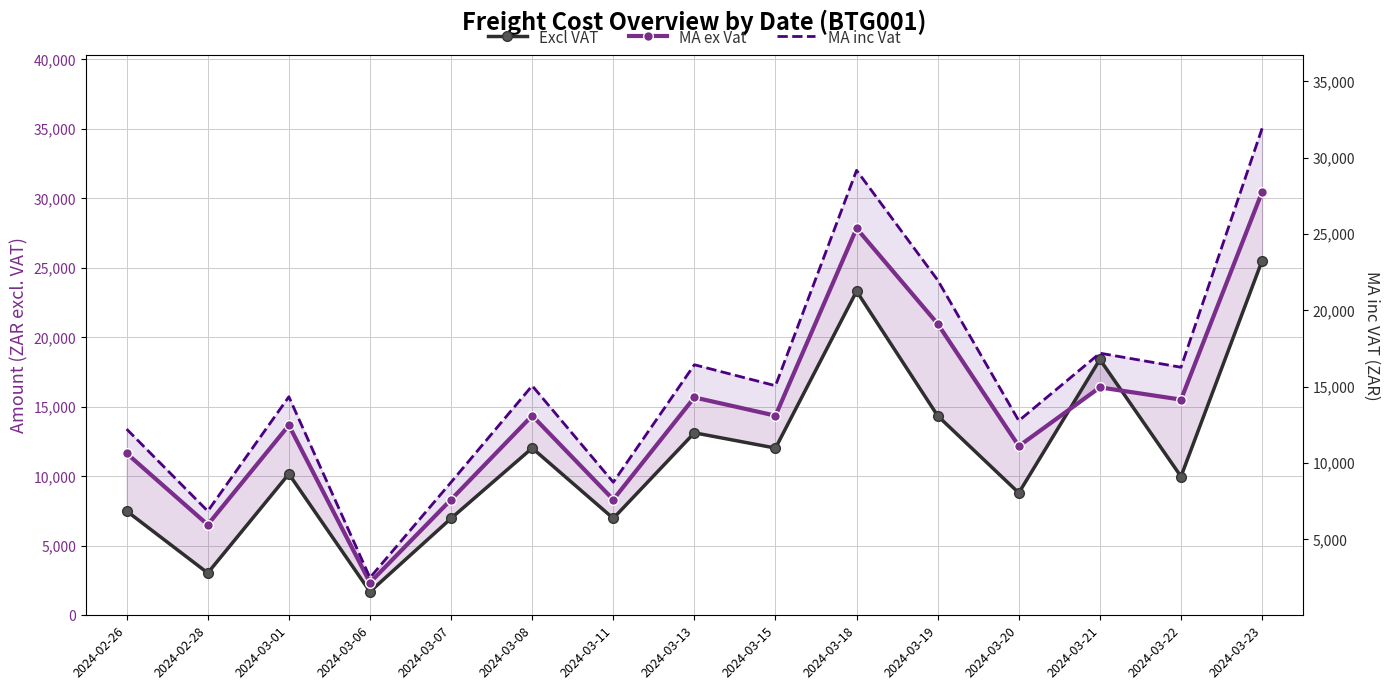

Which category has the lowest value in the MA inc Vat series?

2024-03-06